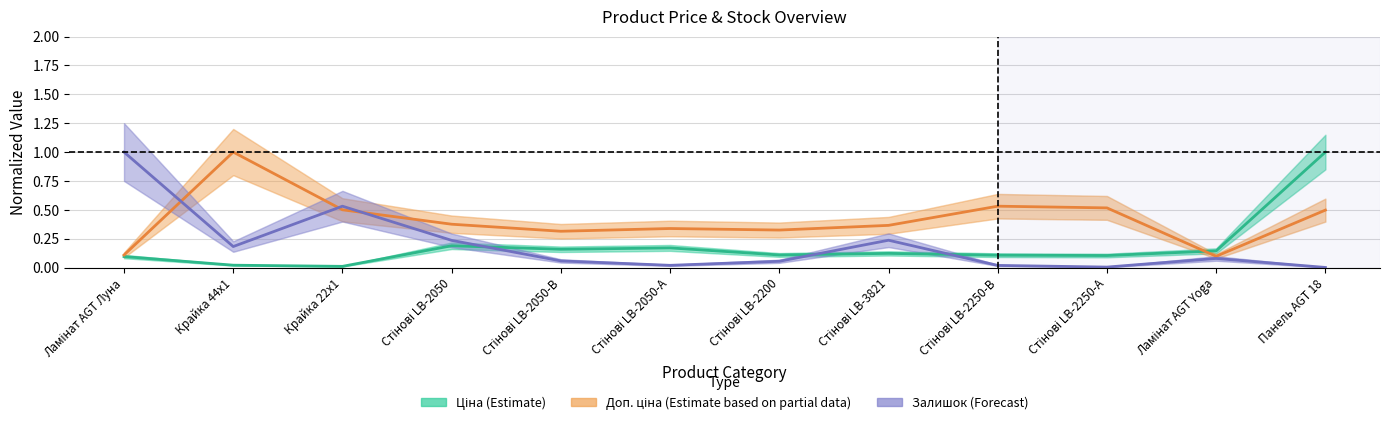

How many lines are shown in the chart?

3